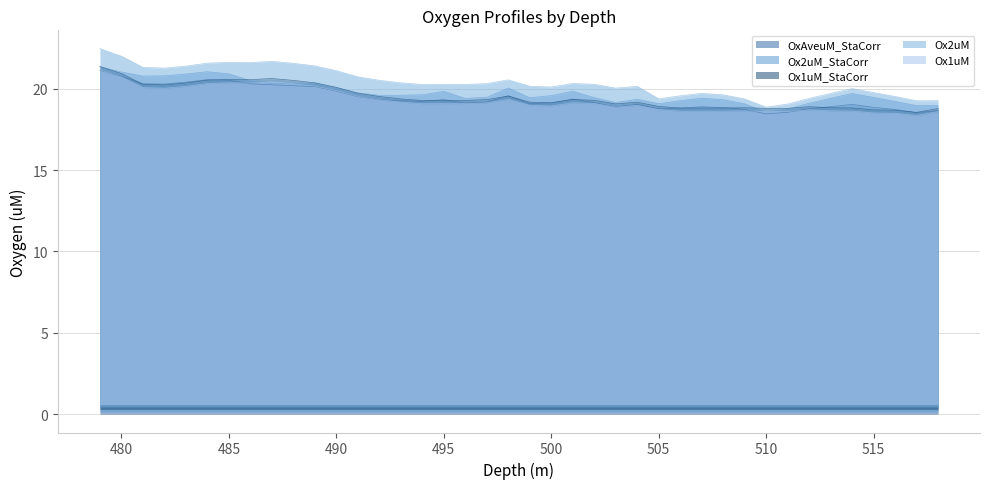

Is it true that Ox2uM equals 20.5 at 492?

True